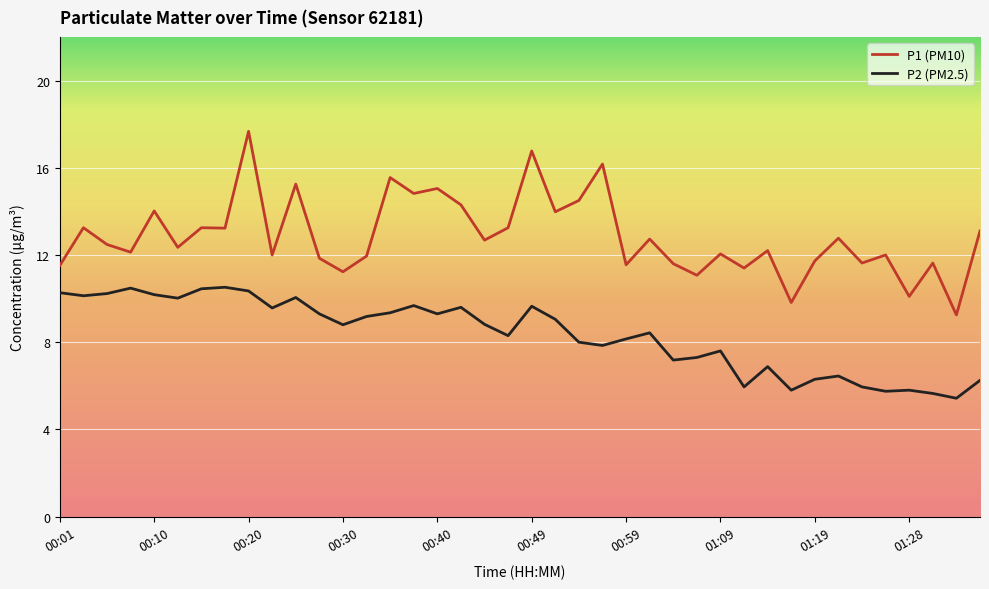

Which series has the largest total across all categories?

P1 (PM10)